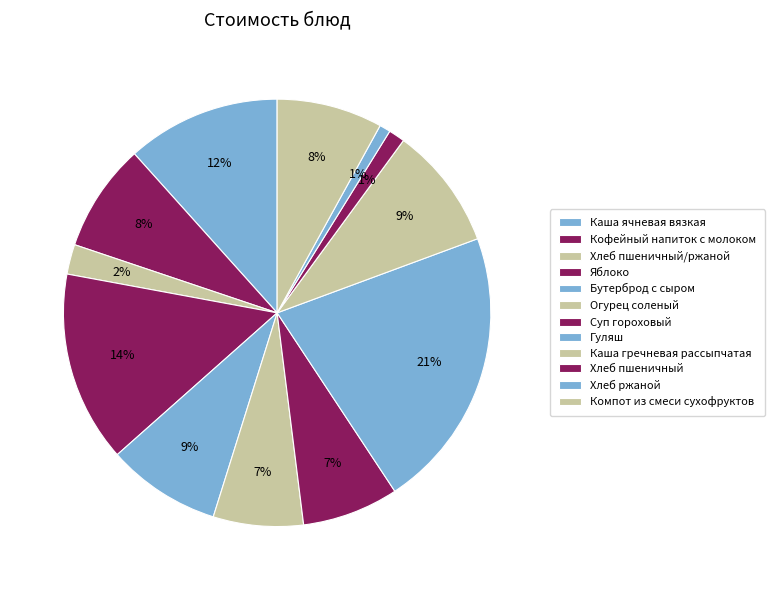

To the nearest percent, what portion does Хлеб ржаной represent?

1%